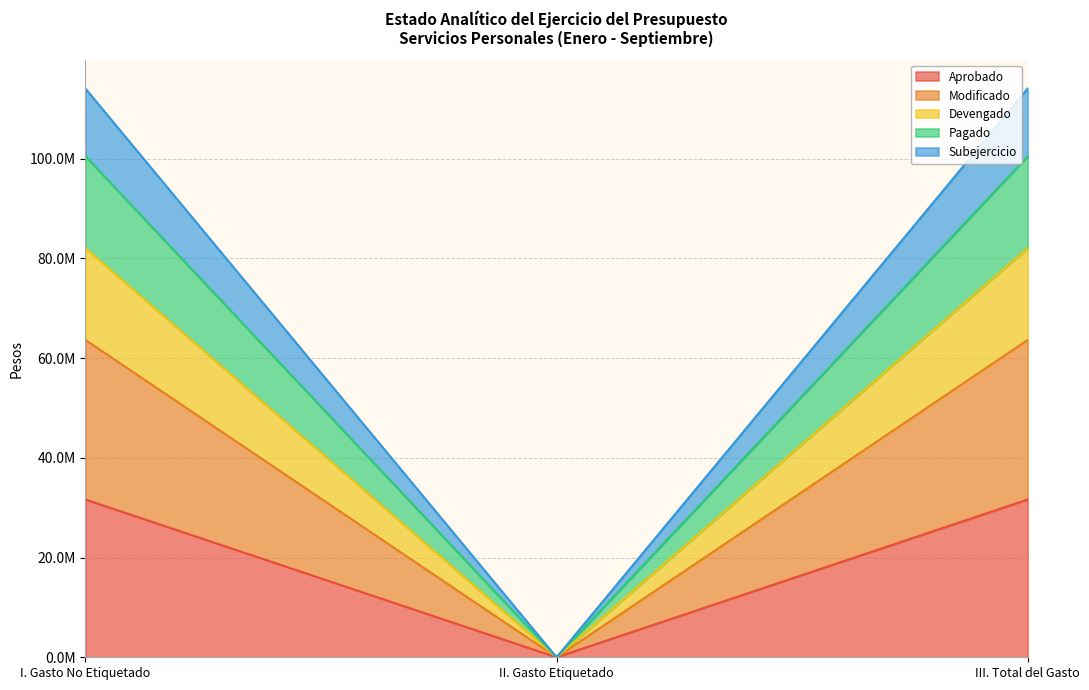

At which category is the sum across all series the highest?

I. Gasto No Etiquetado